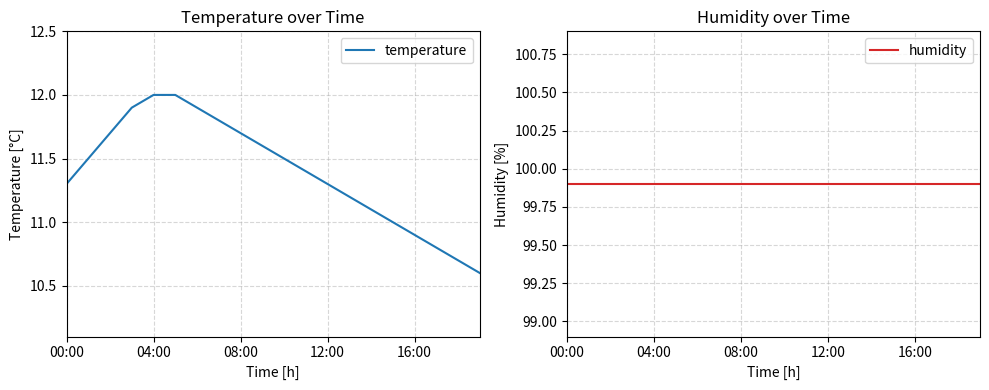

Is it true that humidity equals 41.4 at 12:00?

False